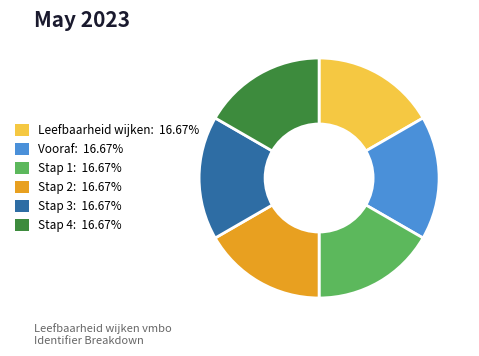

Approximately how many times larger is the value at Stap 1 compared to Stap 2?

1.0